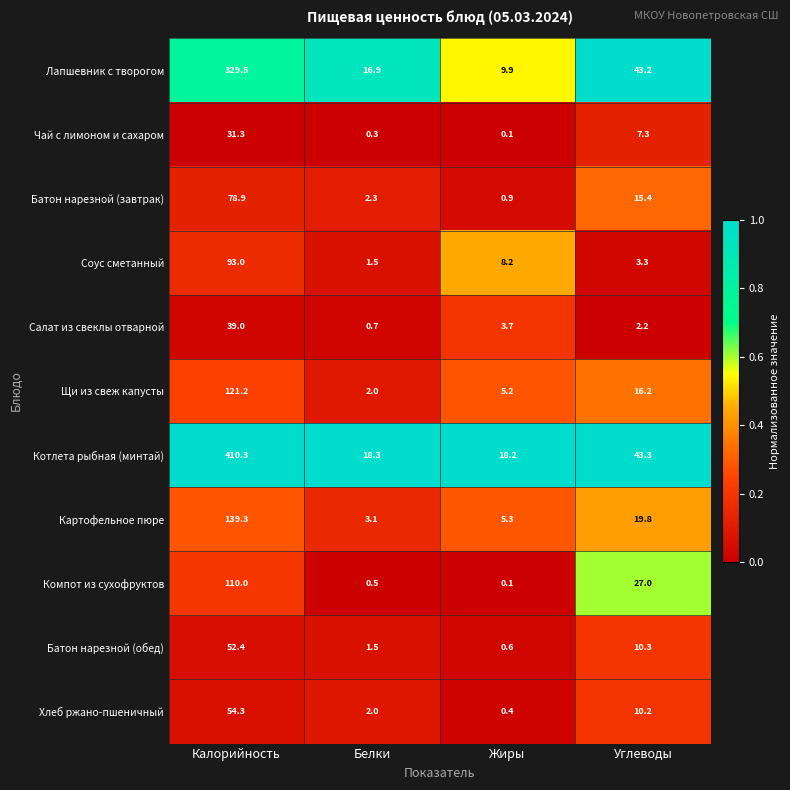

Is it true that Компот из сухофруктов equals 18.0 at Углеводы?

False